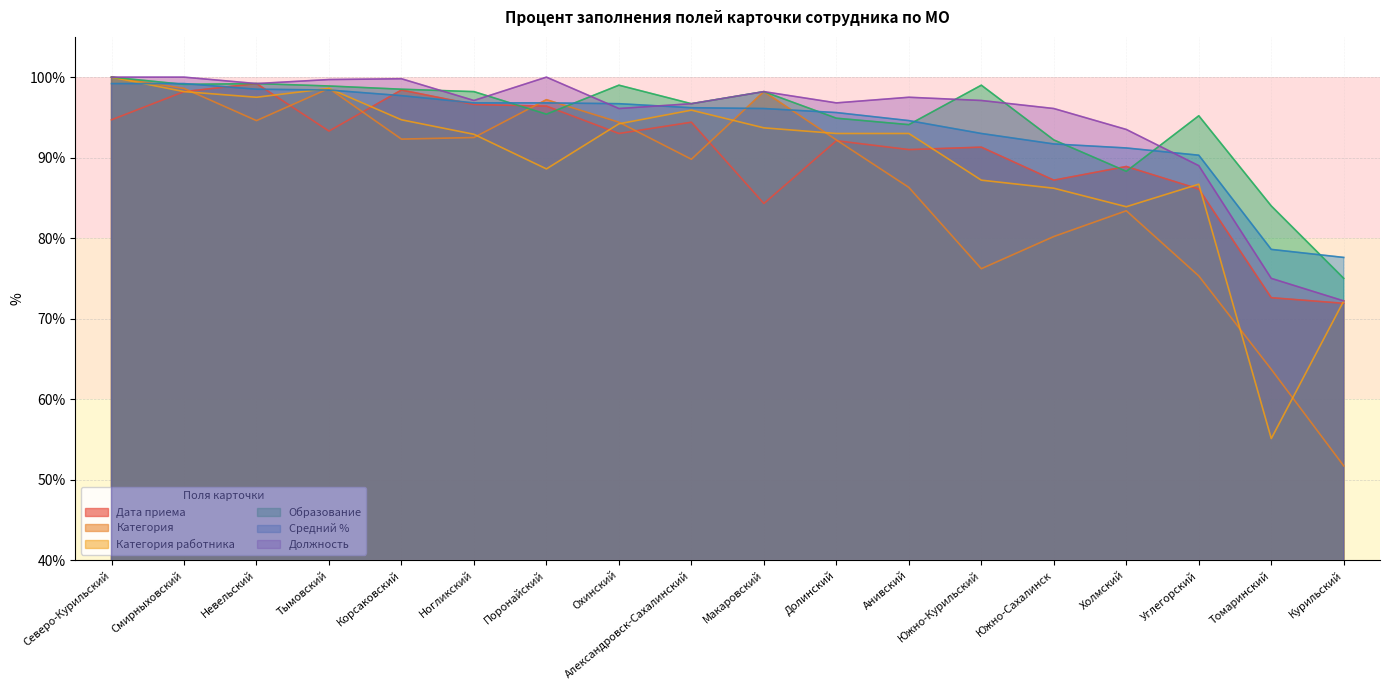

The value of Должность at Анивский is 97.5. True or false?

True